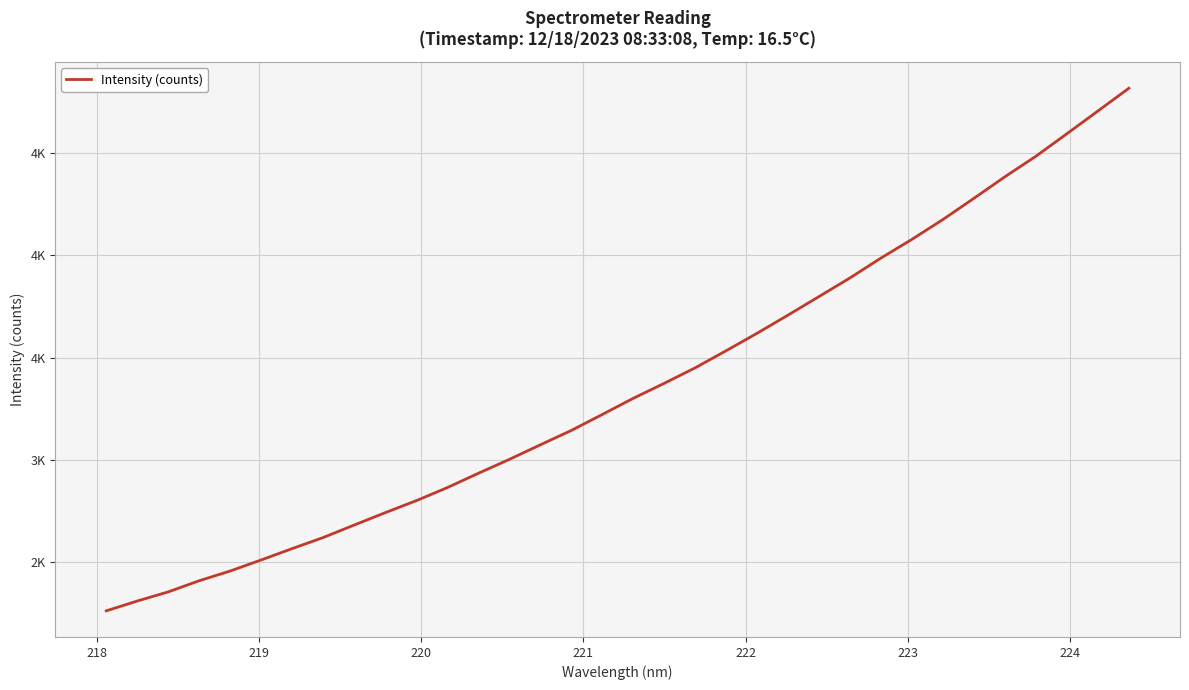

Reading right to left, transcribe all the data shown in this chart.

4815.7	4704.5	4593.7	4483.9	4383.8	4278.7	4175.3	4078.4	3987.2	3890.1	3799.1	3708.6	3619.8	3534.4	3450.8	3375.0	3301.7	3222.7	3144.8	3074.4	3003.3	2935.4	2865.6	2801.8	2743.3	2682.9	2621.9	2567.8	2512.3	2458.2	2410.6	2356.1	2311.4	2263.4